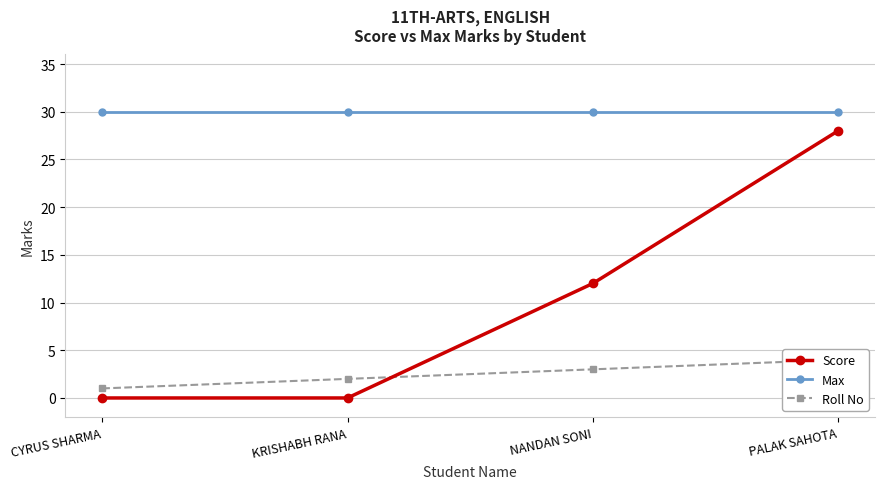

What is the difference between the highest and lowest values at PALAK SAHOTA?

26